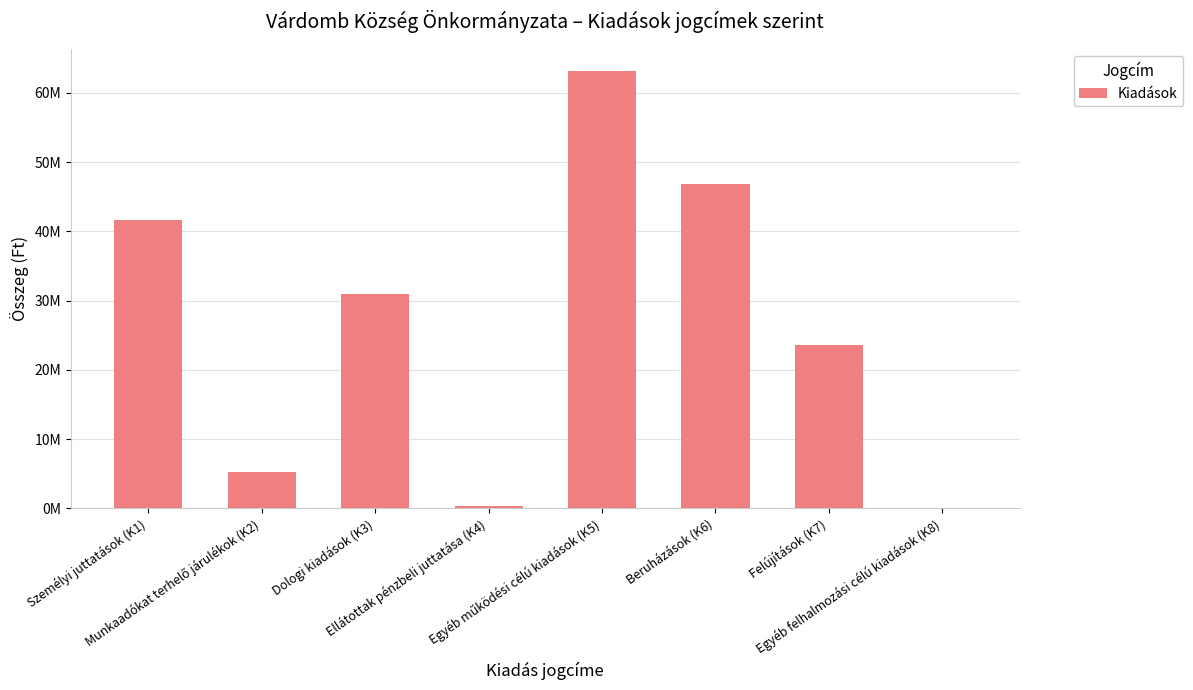

What position from the right is Dologi kiadások (K3)?

6